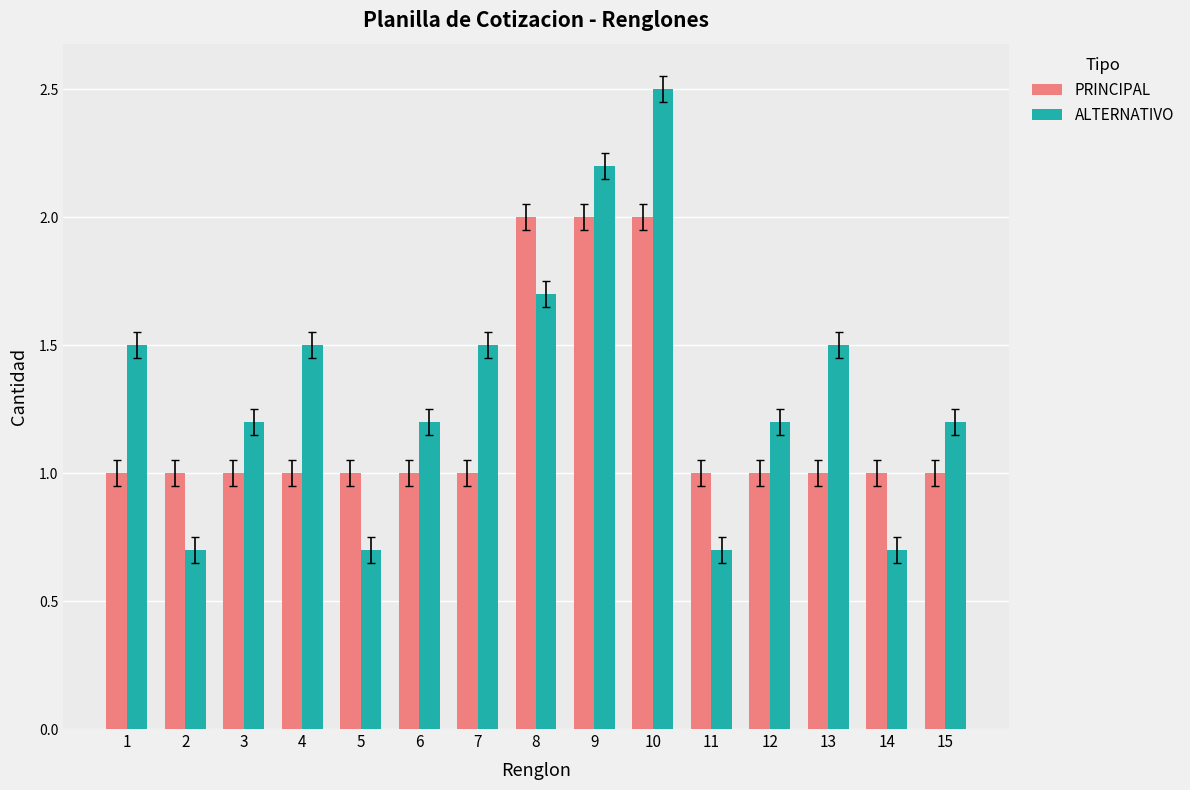

What is the smallest value displayed?

0.7